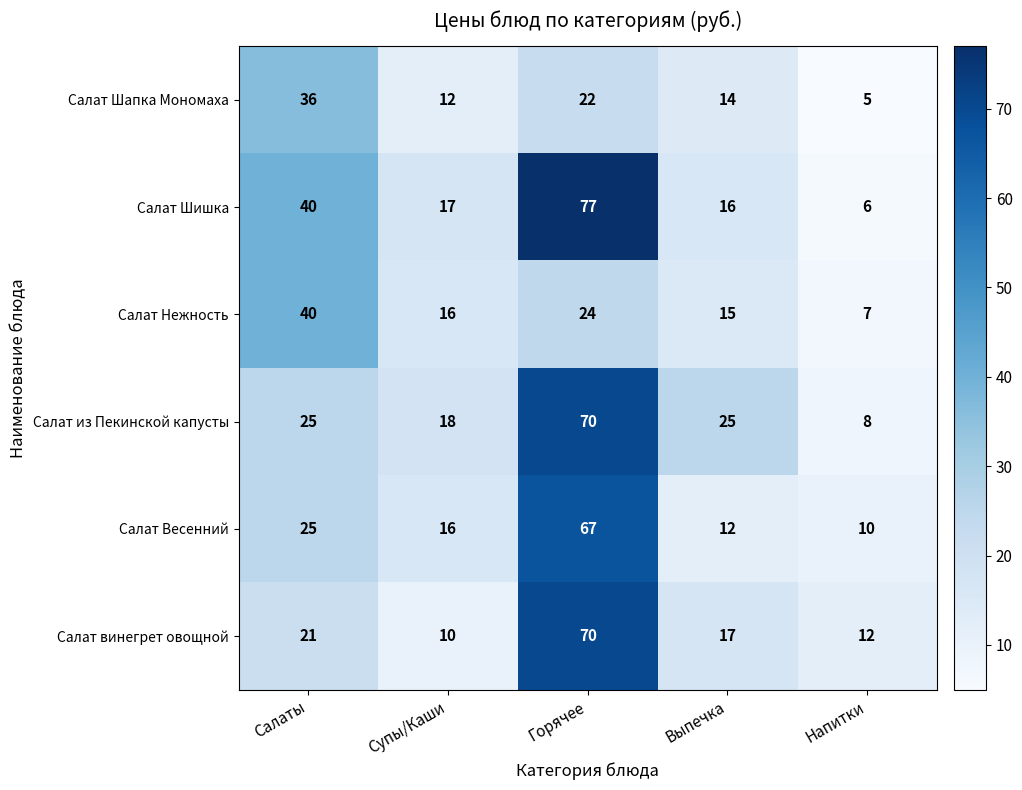

What is the spread (max minus min) of values at Салаты?

19